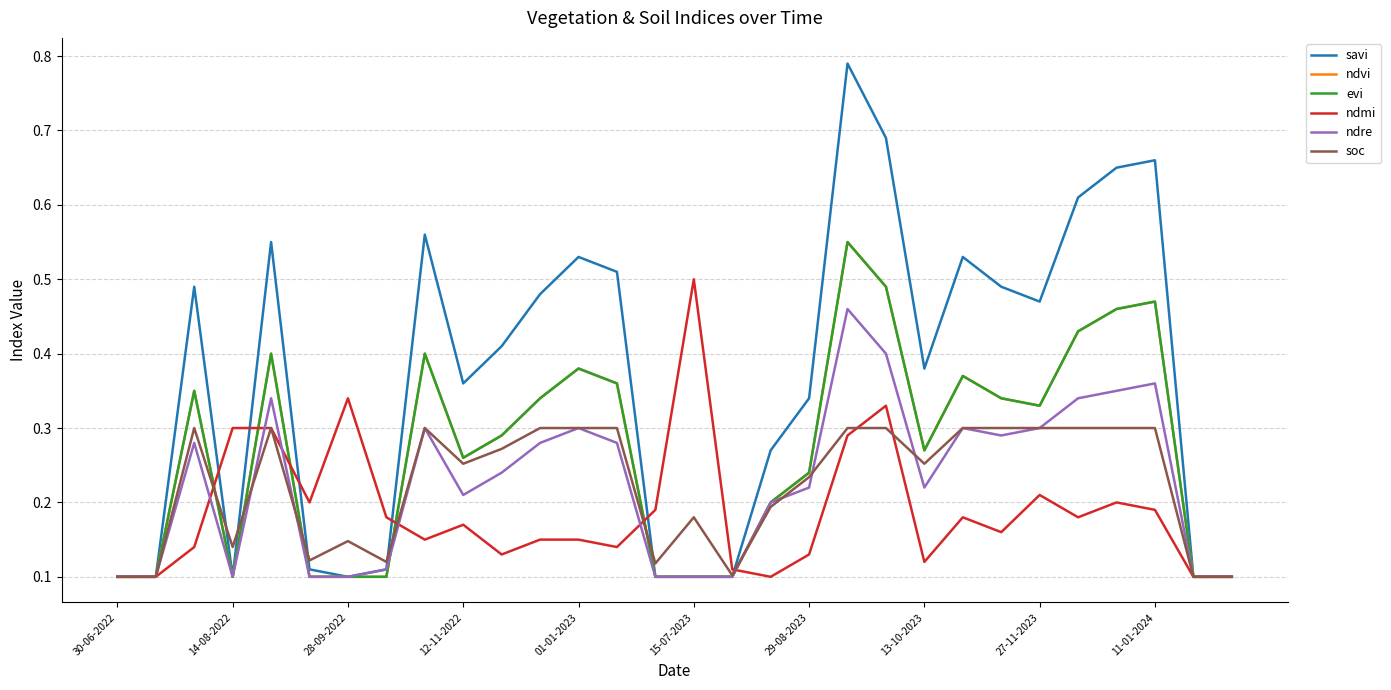

Reading left to right, transcribe all the data shown in this chart.

savi: 0.1	0.1	0.5	0.1	0.6	0.1	0.1	0.1	0.6	0.4	0.4	0.5	0.5	0.5	0.1	0.1	0.1	0.3	0.3	0.8	0.7	0.4	0.5	0.5	0.5	0.6	0.7	0.7	0.1	0.1
ndvi: 0.1	0.1	0.3	0.1	0.4	0.1	0.1	0.1	0.4	0.3	0.3	0.3	0.4	0.4	0.1	0.1	0.1	0.2	0.2	0.6	0.5	0.3	0.4	0.3	0.3	0.4	0.5	0.5	0.1	0.1
evi: 0.1	0.1	0.3	0.1	0.4	0.1	0.1	0.1	0.4	0.3	0.3	0.3	0.4	0.4	0.1	0.1	0.1	0.2	0.2	0.6	0.5	0.3	0.4	0.3	0.3	0.4	0.5	0.5	0.1	0.1
ndmi: 0.1	0.1	0.1	0.3	0.3	0.2	0.3	0.2	0.1	0.2	0.1	0.1	0.1	0.1	0.2	0.5	0.1	0.1	0.1	0.3	0.3	0.1	0.2	0.2	0.2	0.2	0.2	0.2	0.1	0.1
ndre: 0.1	0.1	0.3	0.1	0.3	0.1	0.1	0.1	0.3	0.2	0.2	0.3	0.3	0.3	0.1	0.1	0.1	0.2	0.2	0.5	0.4	0.2	0.3	0.3	0.3	0.3	0.3	0.4	0.1	0.1
soc: 0.1	0.1	0.3	0.1	0.3	0.1	0.1	0.1	0.3	0.3	0.3	0.3	0.3	0.3	0.1	0.2	0.1	0.2	0.2	0.3	0.3	0.3	0.3	0.3	0.3	0.3	0.3	0.3	0.1	0.1